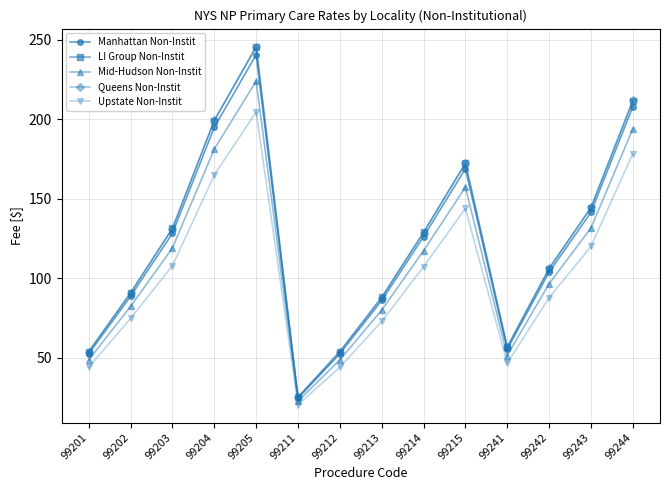

The Manhattan Non-Instit series shows 39.3 at 99203. True or false?

False